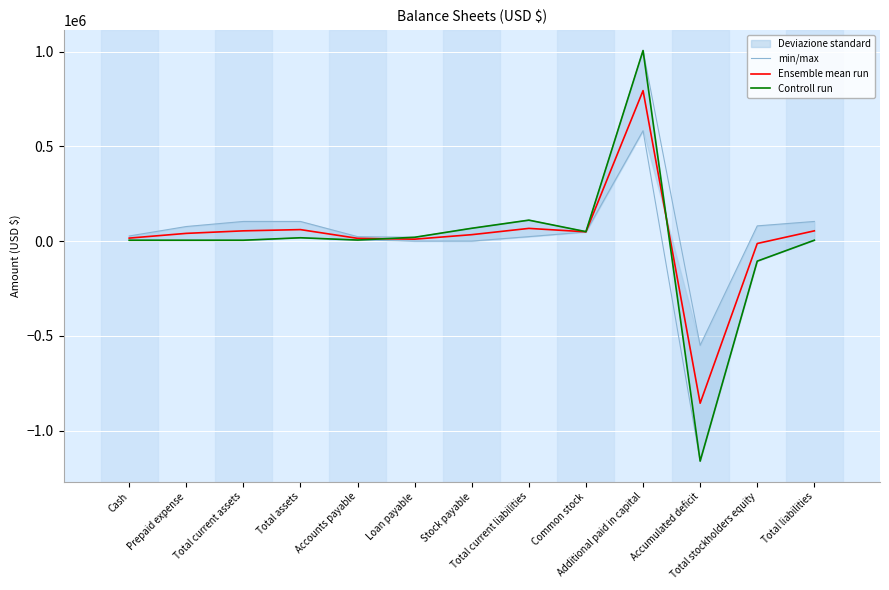

At which label does Ensemble mean run first exceed 40561?

Total current assets